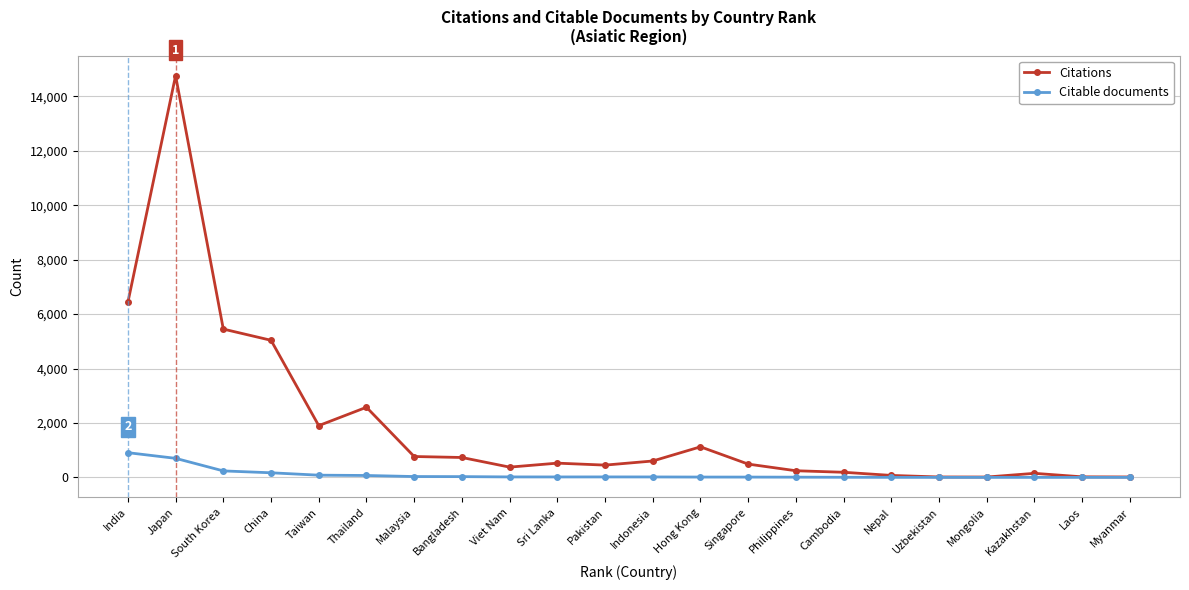

In Citations, how many points are lower than both neighbors (excluding endpoints)?

4